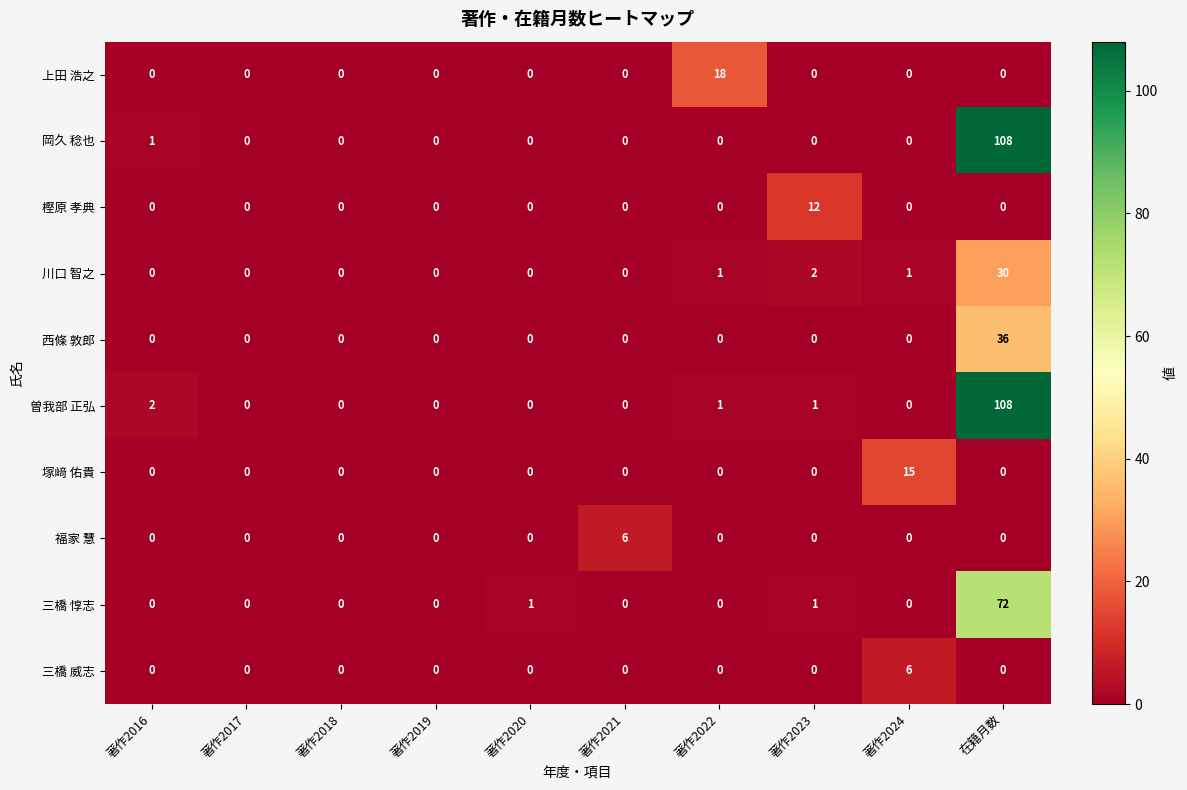

Which category has the highest value in the 樫原 孝典 series?

著作2023